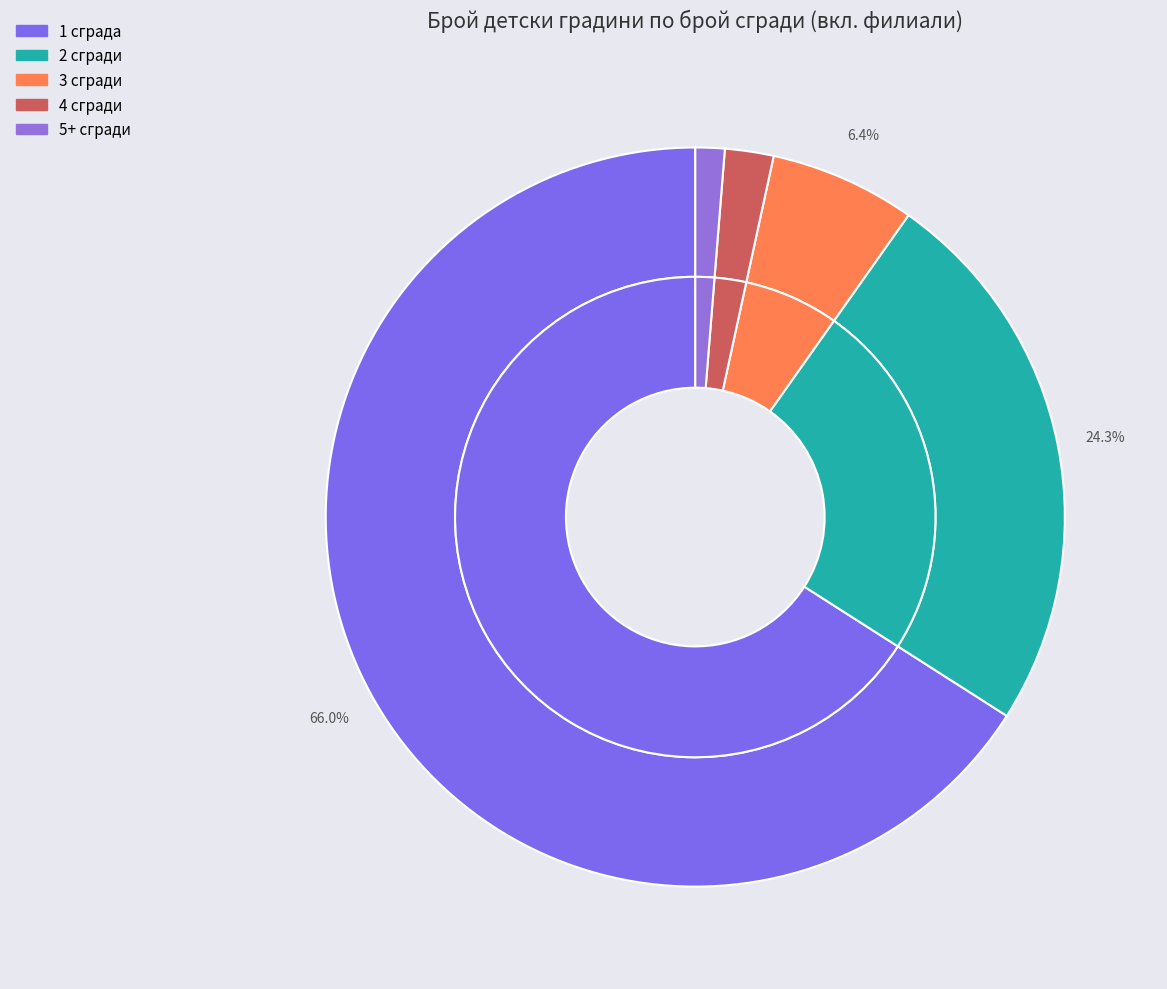

To the nearest percent, what portion does 1 сграда represent?

66%